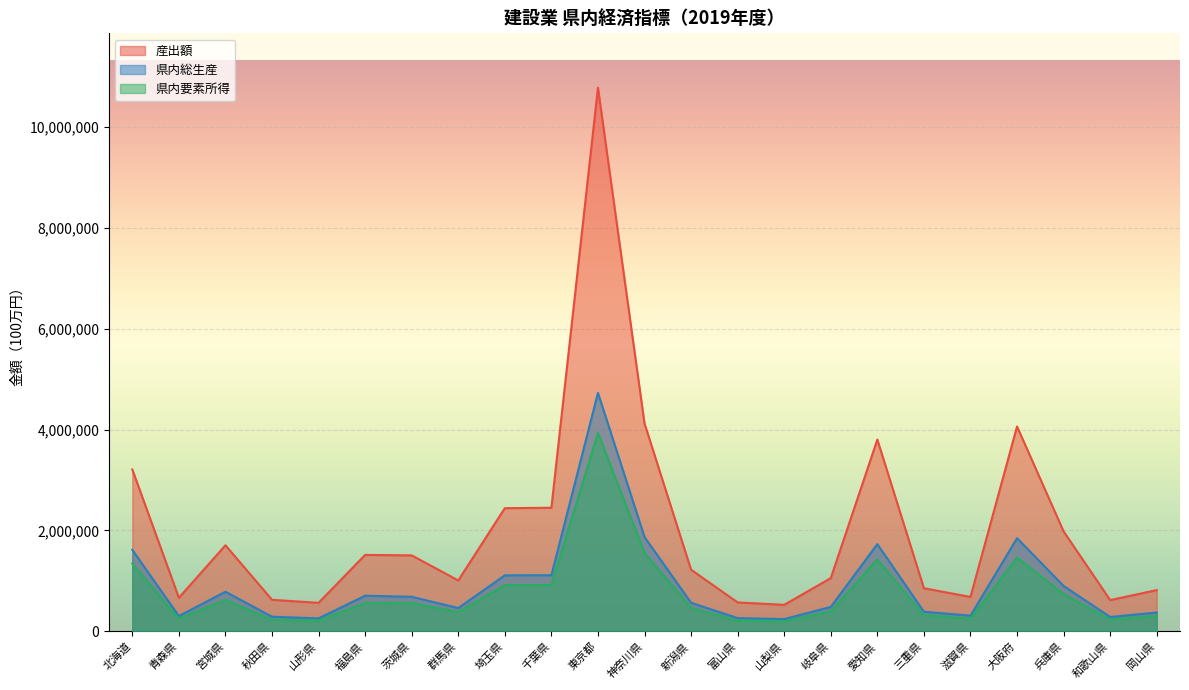

The 県内要素所得 series shows 460972 at 新潟県. True or false?

True